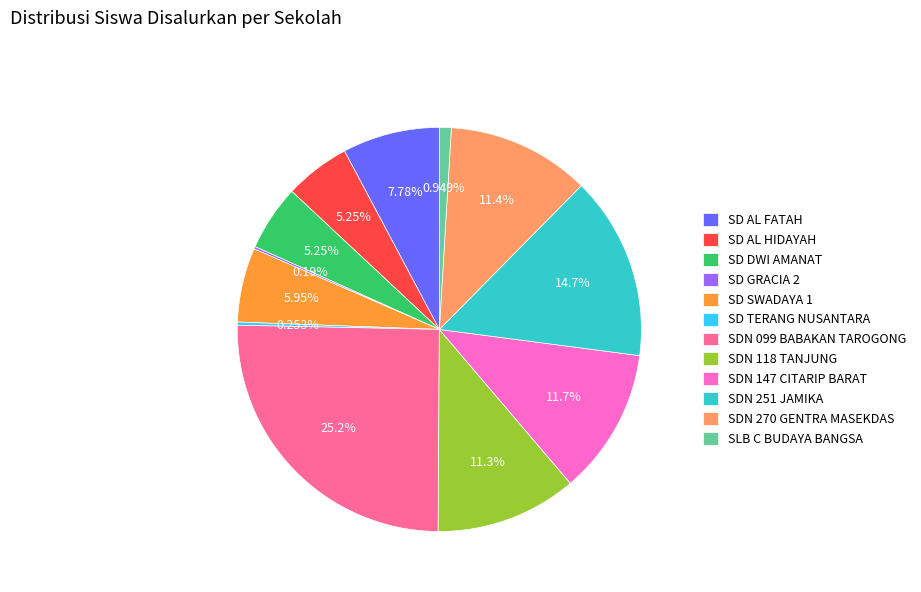

Does SDN 251 JAMIKA account for over 50% of the chart?

No